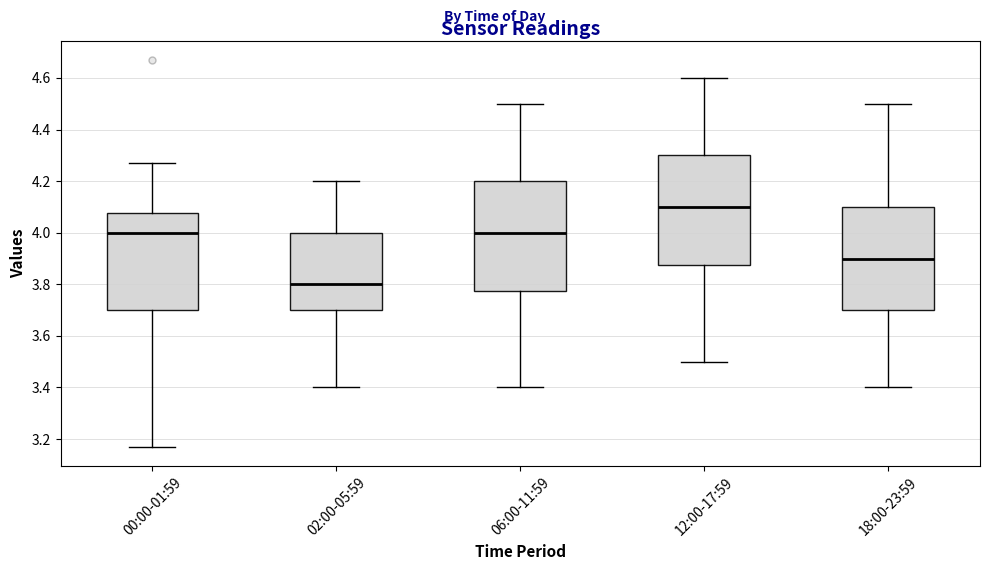

Which box's median line is the lowest?

02:00-05:59